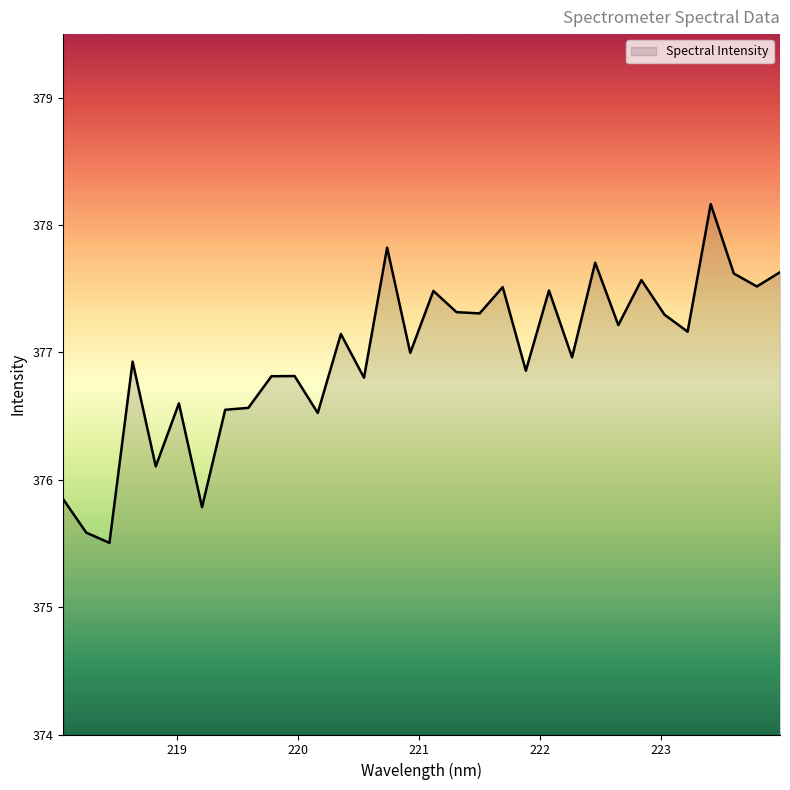

What is the difference between the maximum and minimum values?

2.7